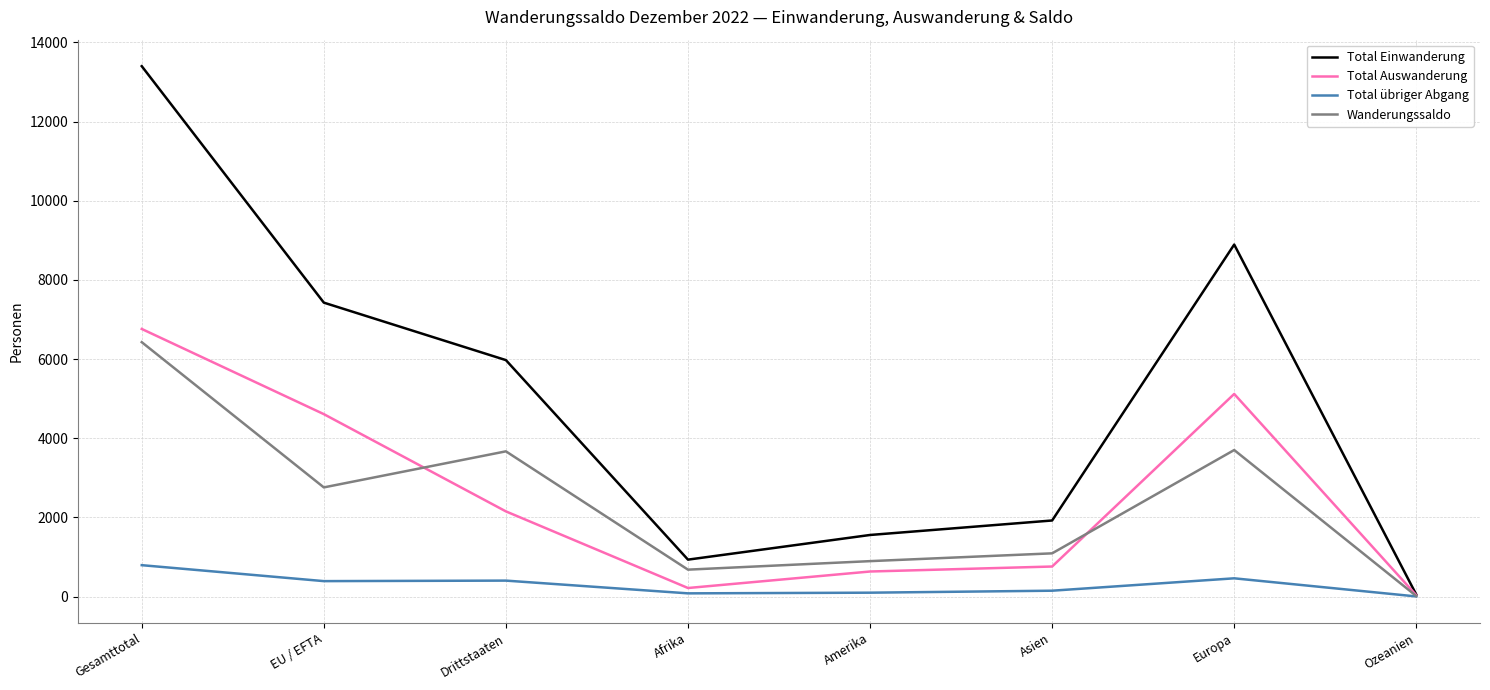

Is this an area chart (filled region under the line)?

No